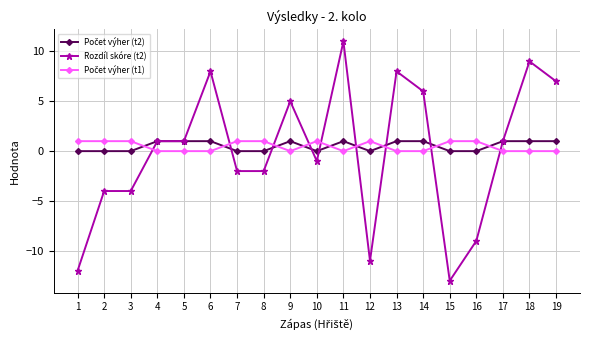

What is the total value across all series at 16?

-8